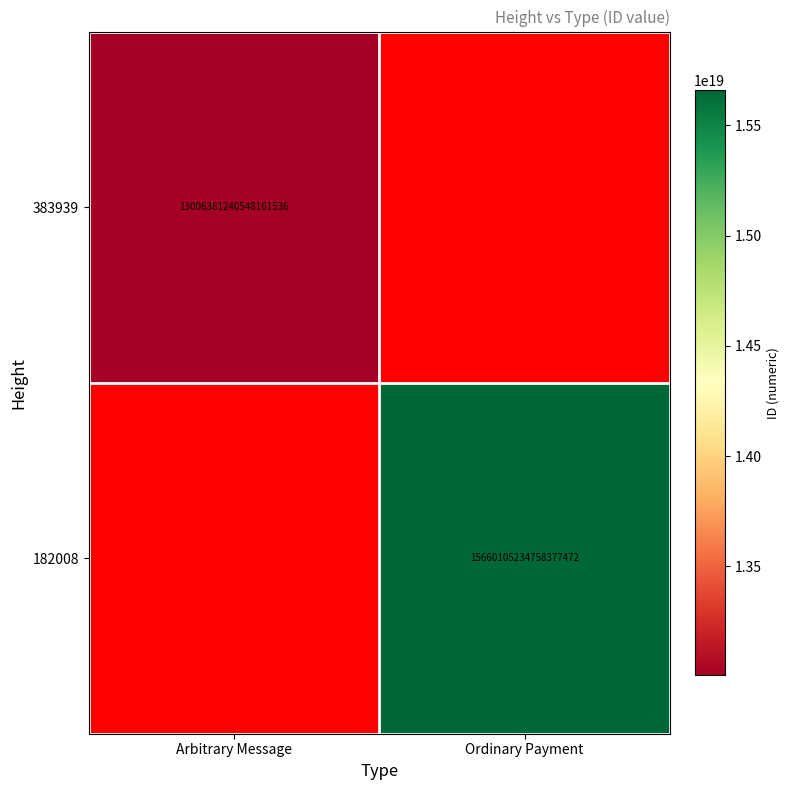

The 383939 series shows 13006381240548161536 at Arbitrary Message. True or false?

True